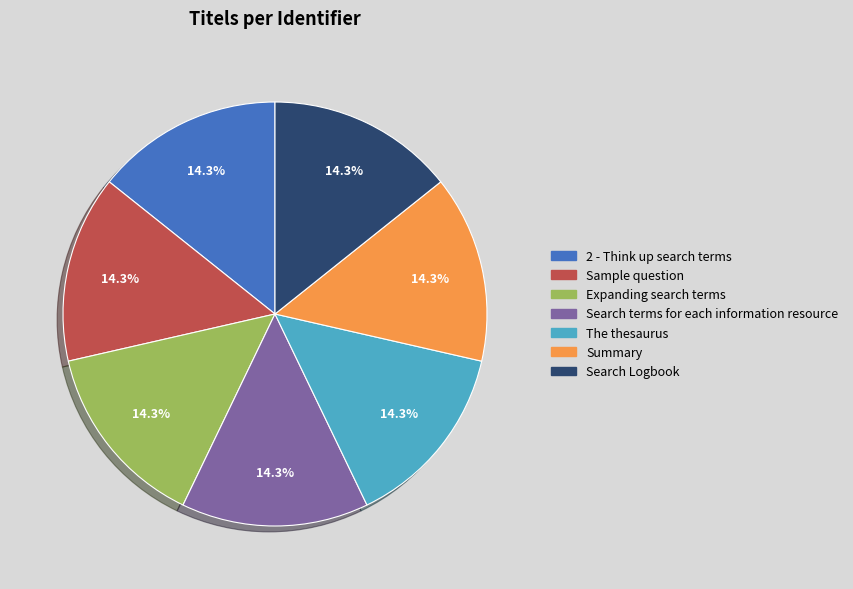

Is it true that The thesaurus is 8% of the pie?

False